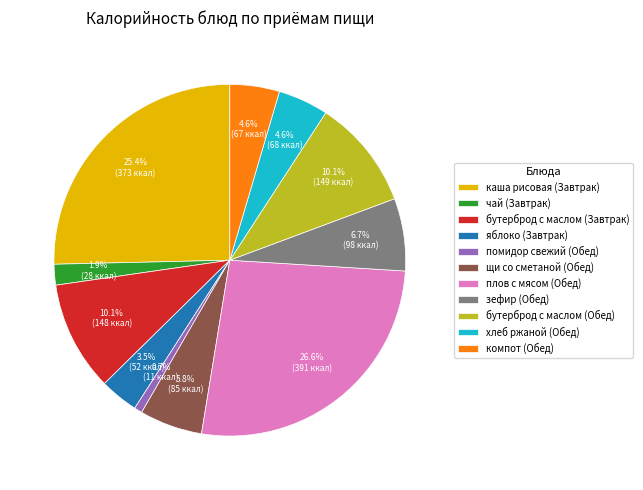

What is the smallest slice in the pie chart?

помидор свежий (Обед)